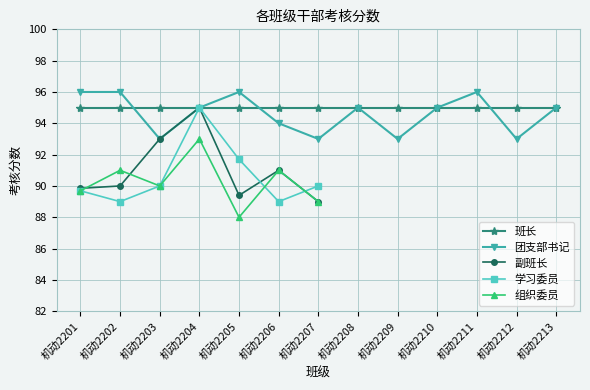

How many points are higher than both their immediate neighbors (excluding endpoints)?

3